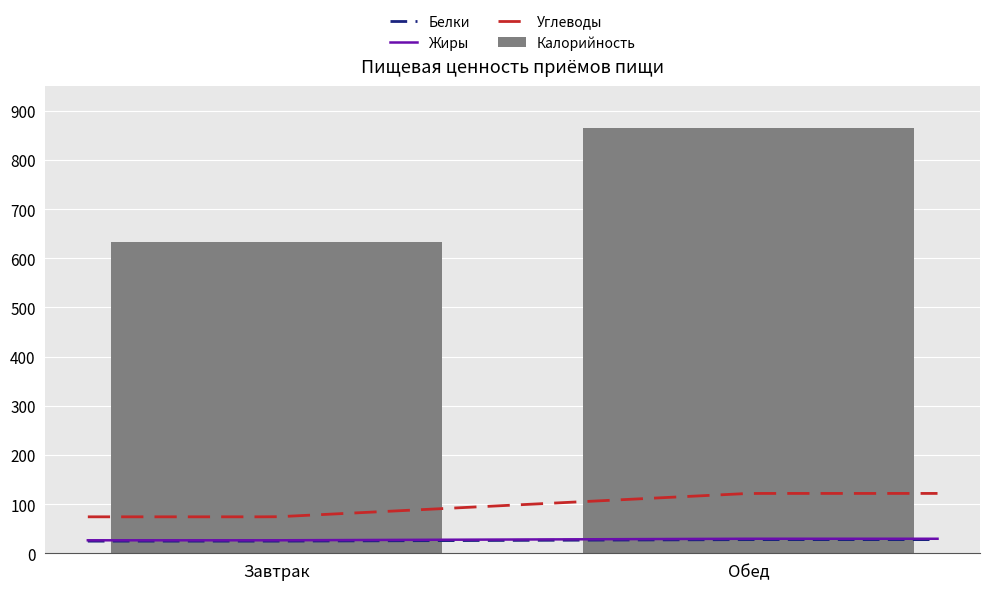

What is the value of the Жиры bar at the 1st from the left?

26.4